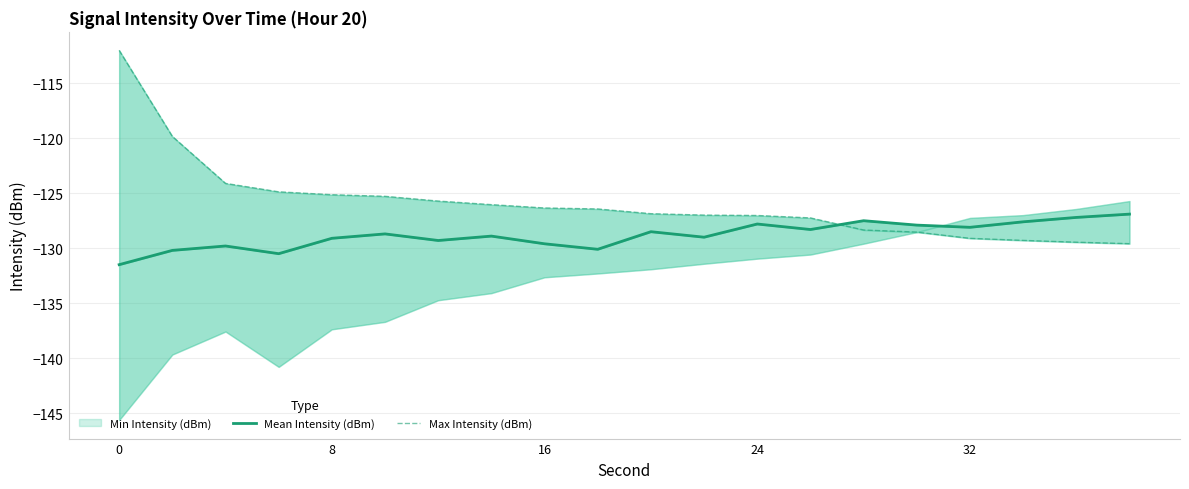

At how many categories does at least one series exceed -112?

1